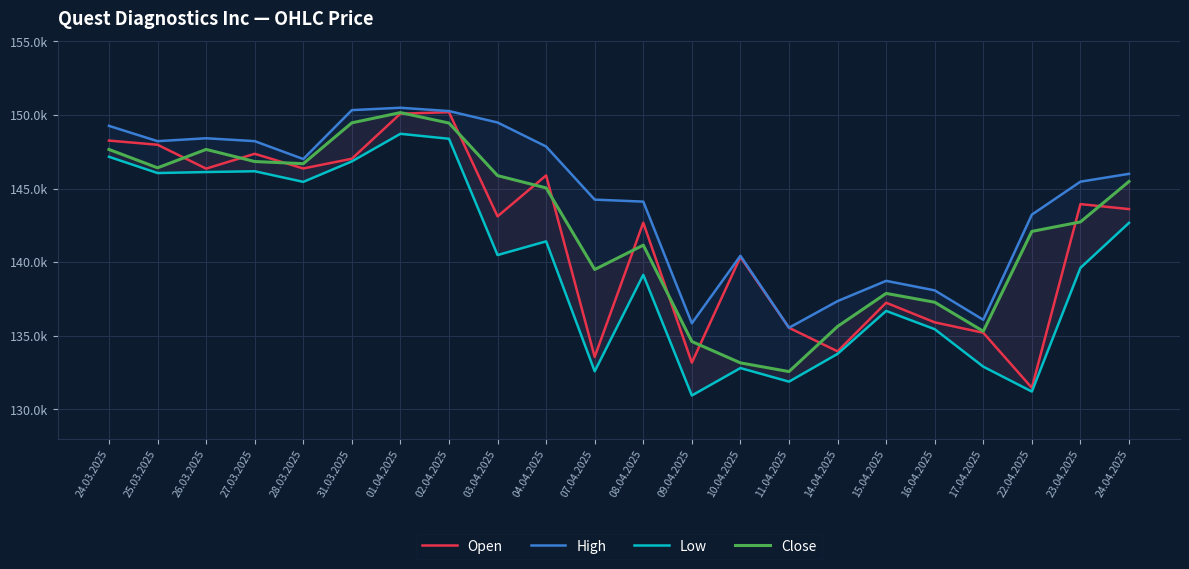

Which series has the largest range (max minus min)?

Open